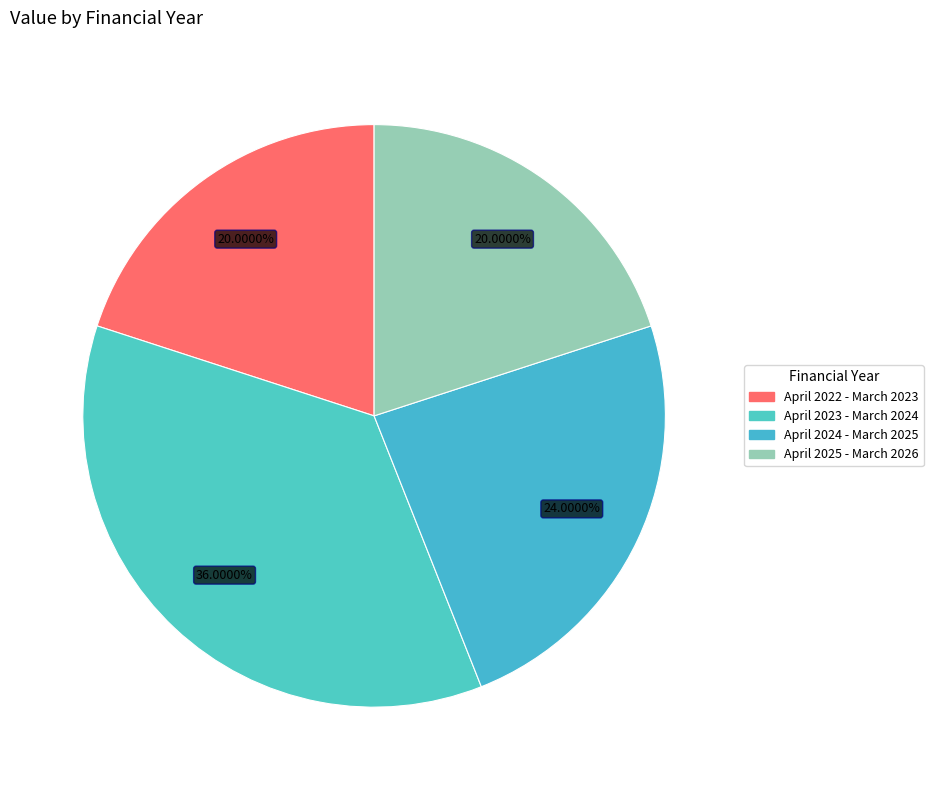

To the nearest percent, what is the difference between the largest and smallest slice percentages?

16%